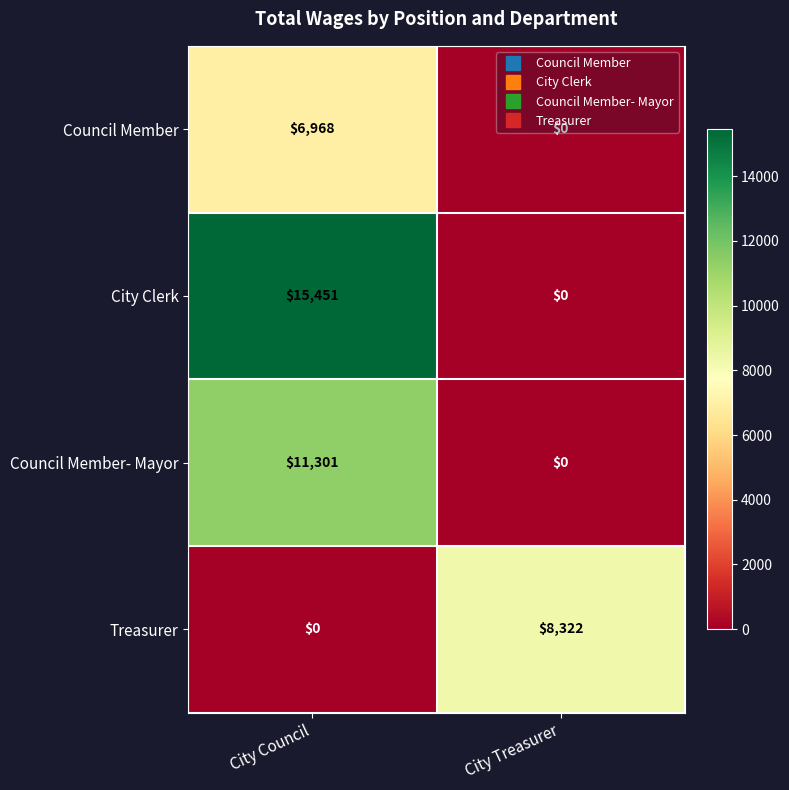

What is the spread (max minus min) of values at City Treasurer?

8322